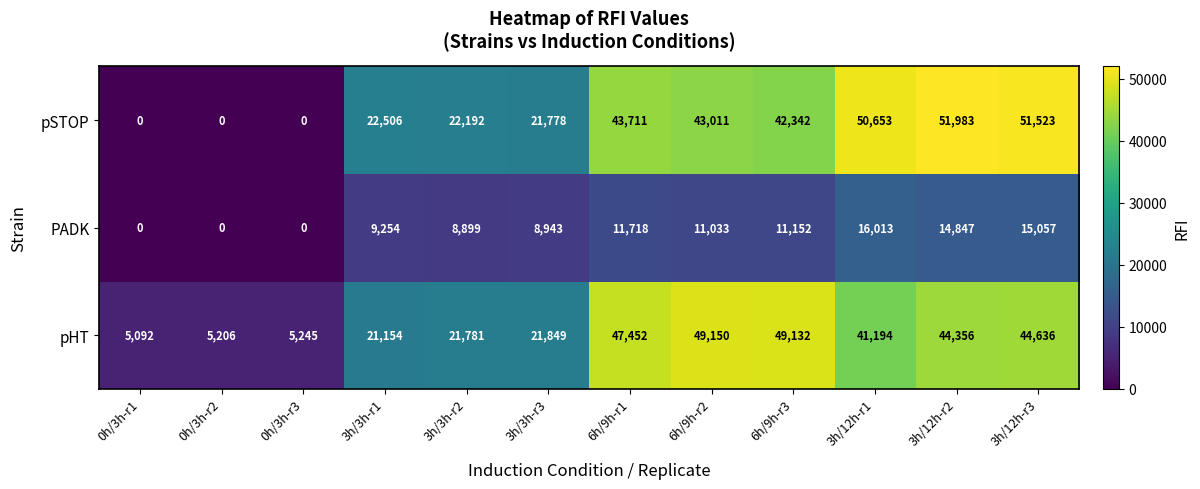

List the series in order of their peak value, lowest first.

PADK, pHT, pSTOP